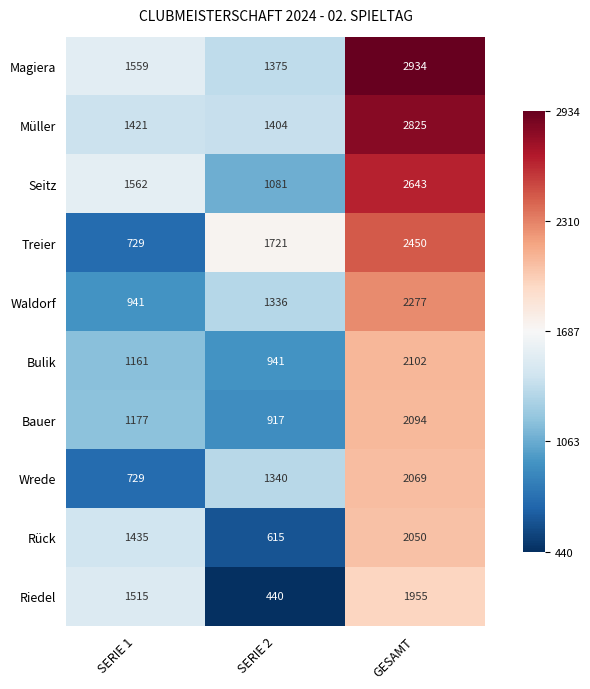

The value of Wrede at SERIE 1 is 729. True or false?

True